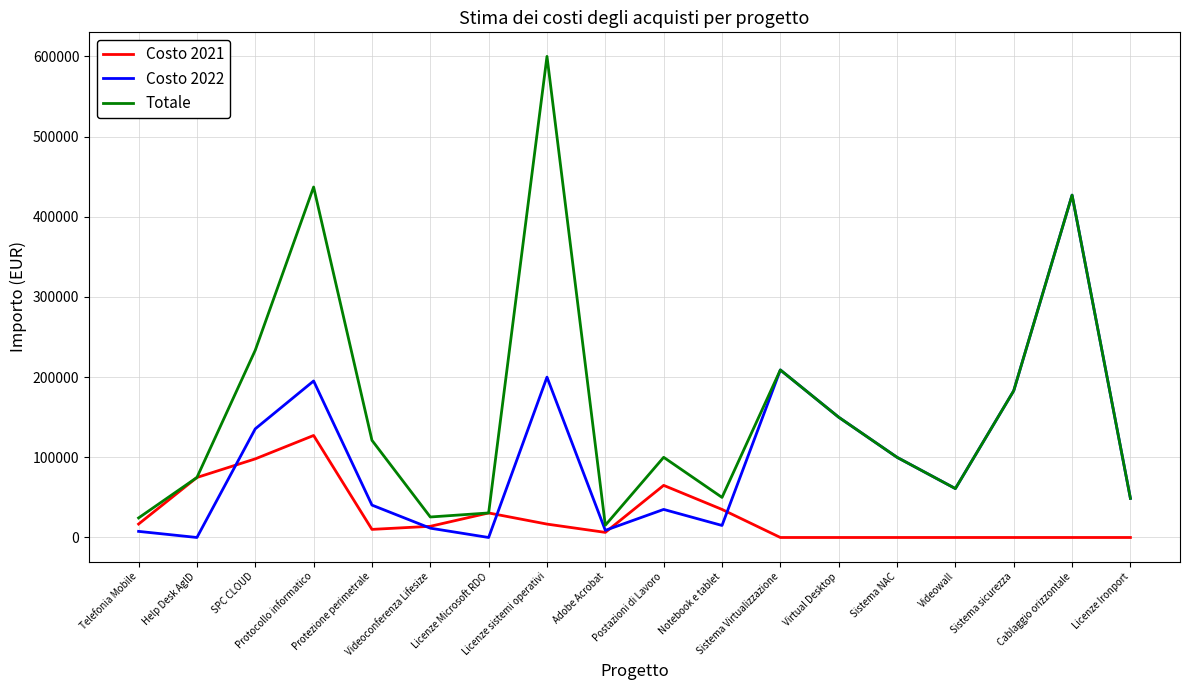

Which category has the highest value across all series?

Licenze sistemi operativi